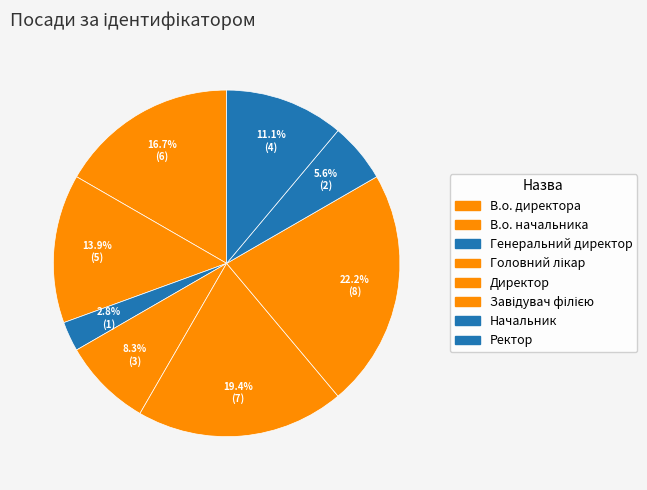

How many slices are in this pie chart?

8